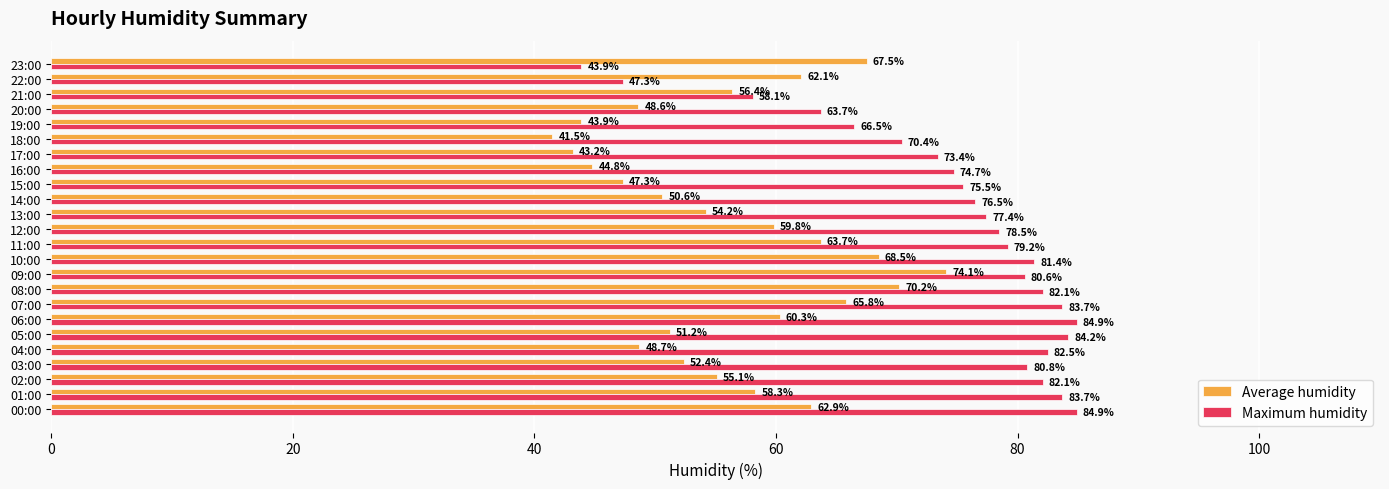

What is the average value of the Maximum humidity series?

74.8